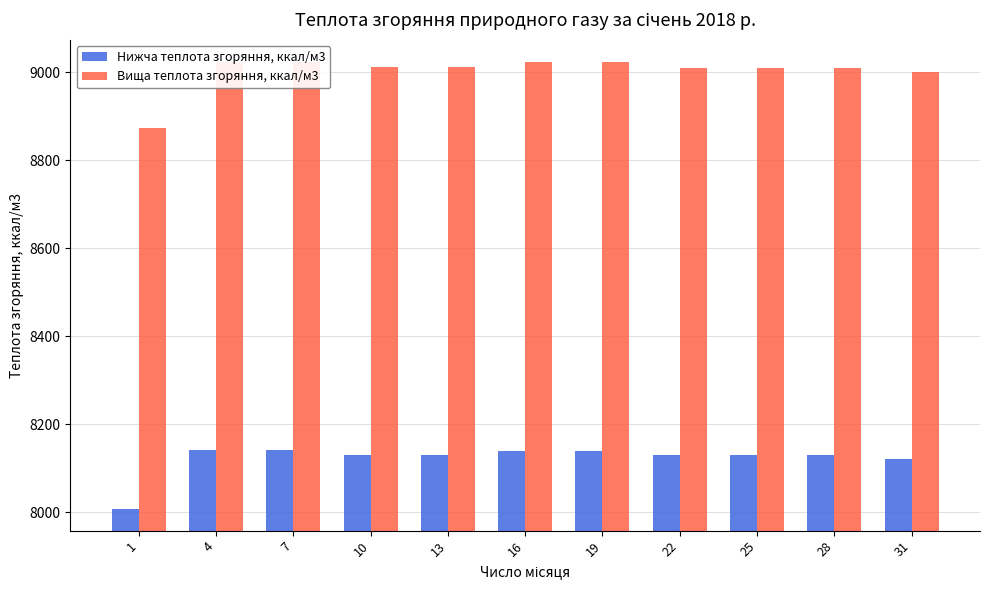

What is the value of the Нижча теплота згоряння, ккал/м3 bar at the 6th from the left?

8139.9